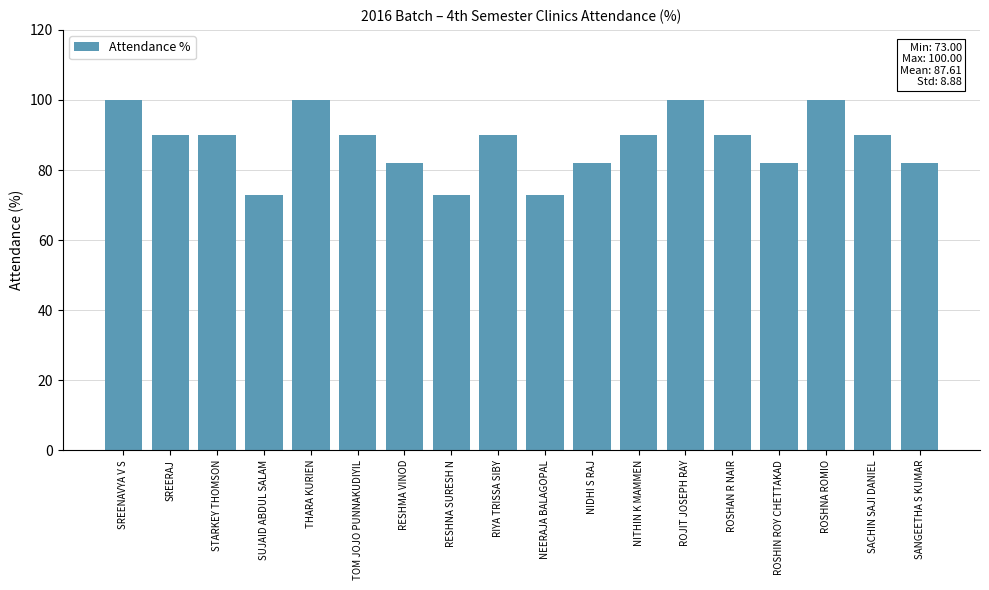

What is the greatest value displayed?

100